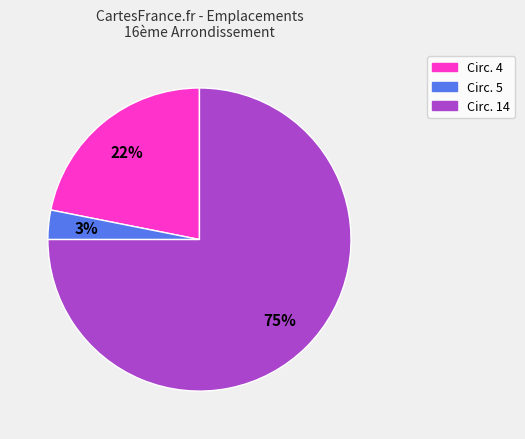

To the nearest percent, what is the difference between the largest and smallest slice percentages?

72%